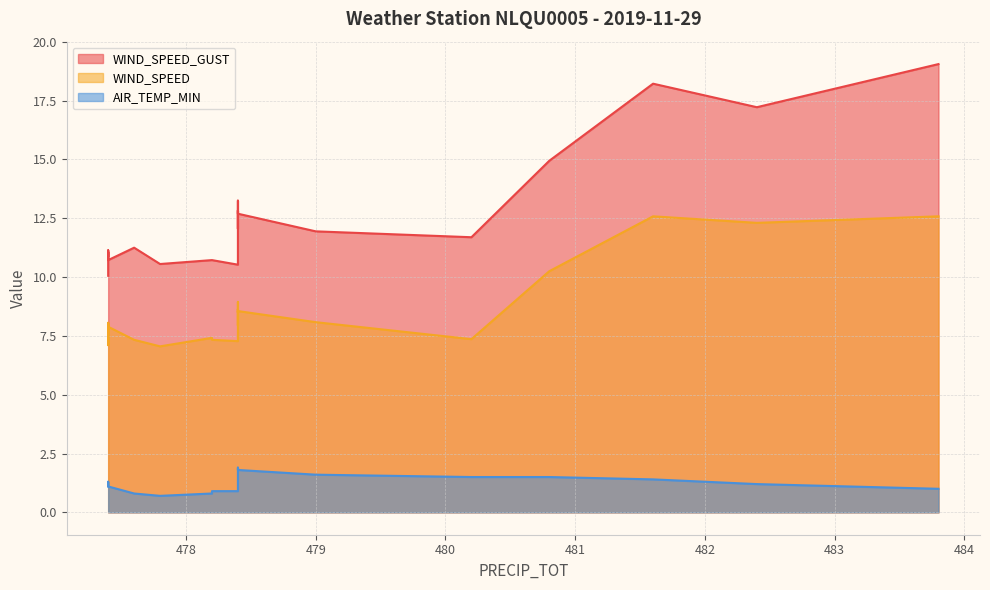

What is the total value across all series at 477.4?

18.3